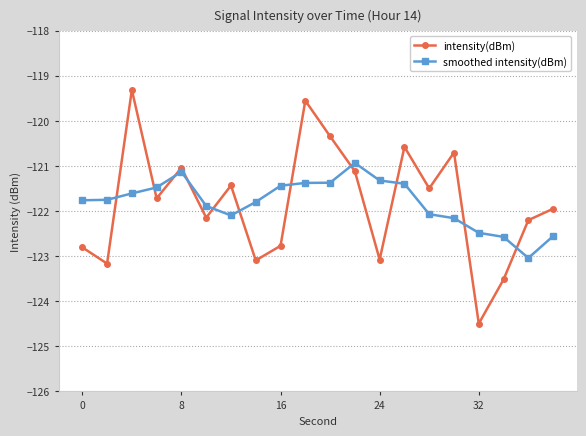

True or false: smoothed intensity(dBm) and intensity(dBm) intersect in this chart.

True